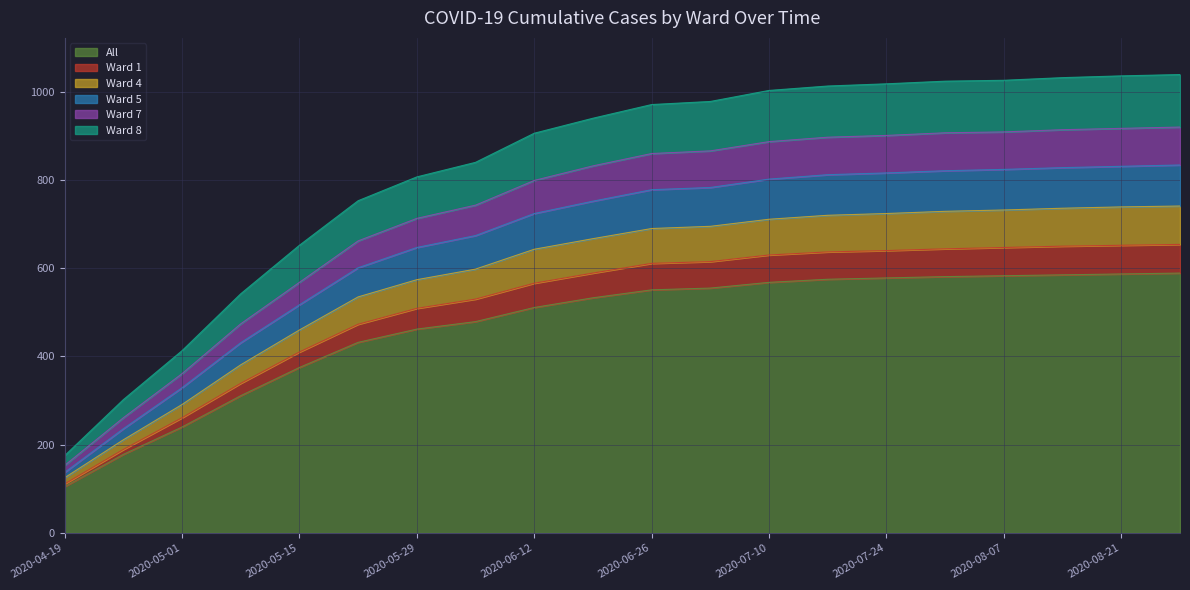

What is the smallest value displayed?

105